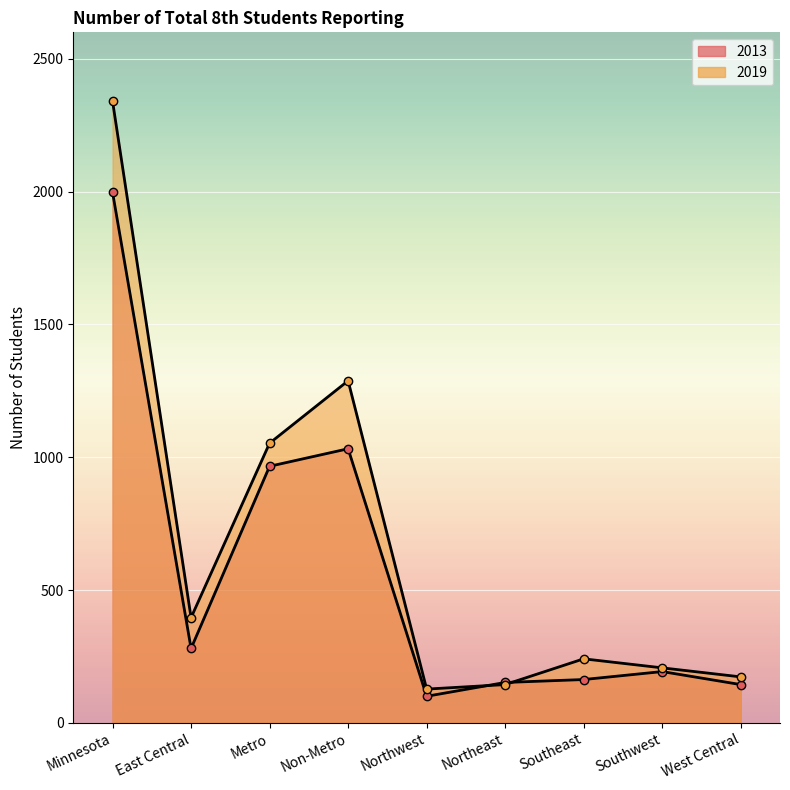

Between Non-Metro and Southwest, which is larger?

Non-Metro